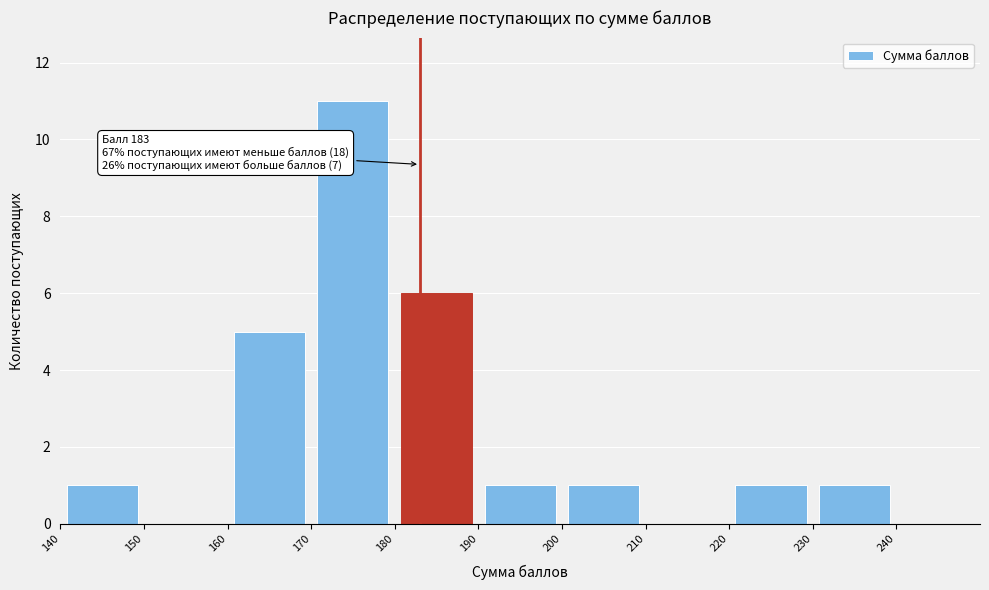

Over which range of the x-axis is the bar tallest?

170 to 180